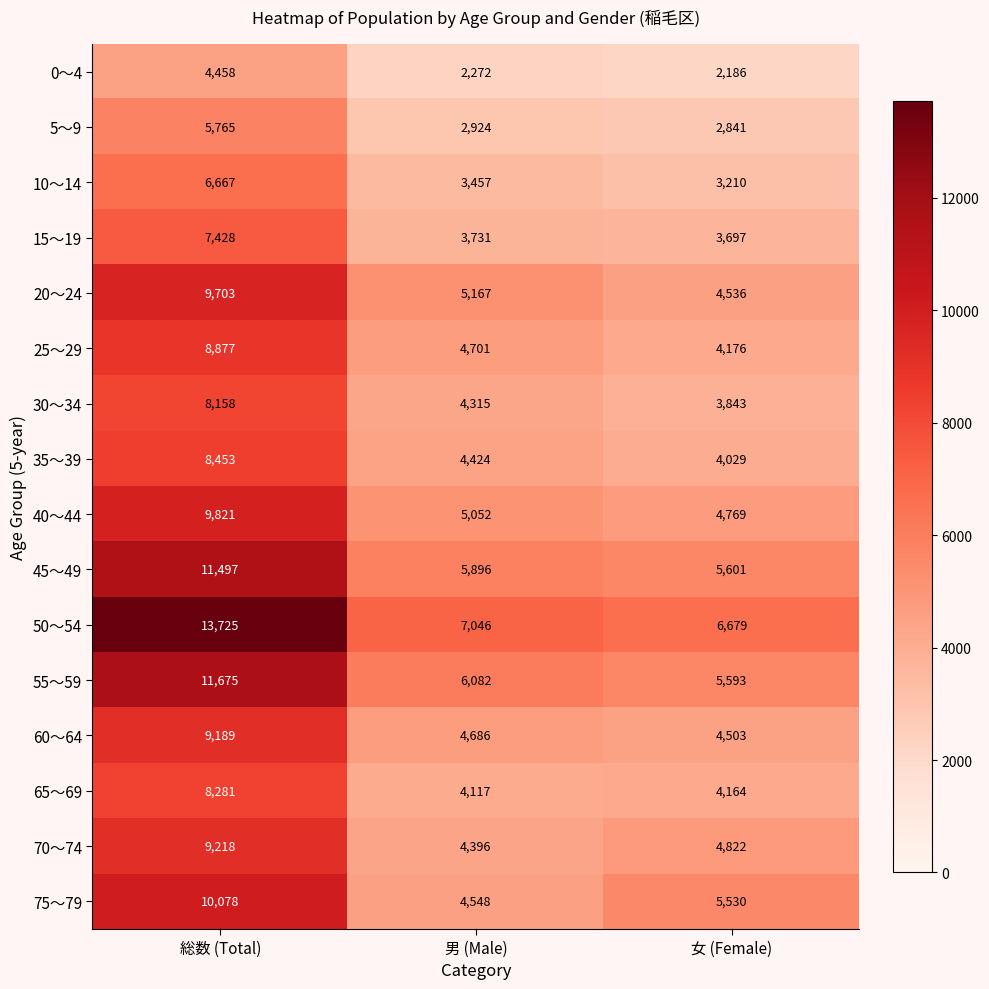

What is the sum of the 50～54 values at 男 (Male) and 総数 (Total)?

20771